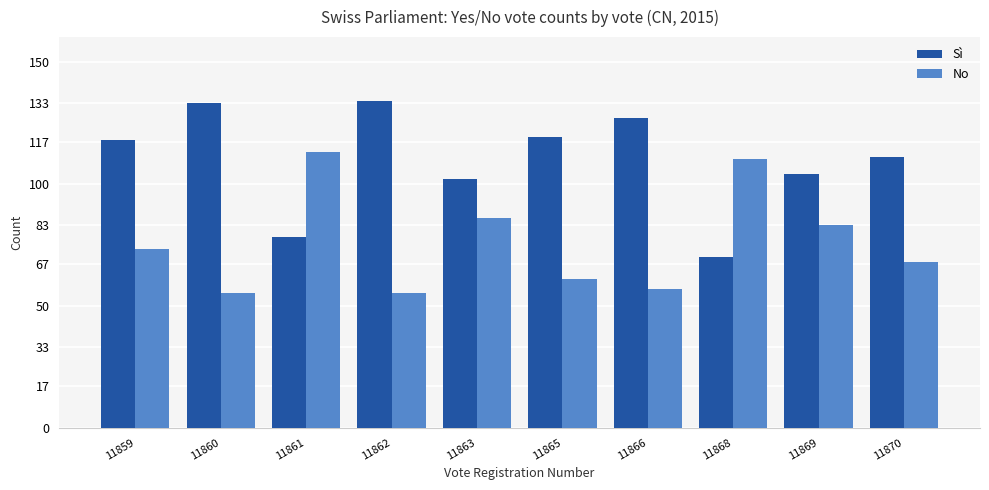

What is the spread (max minus min) of values at 11863?

16